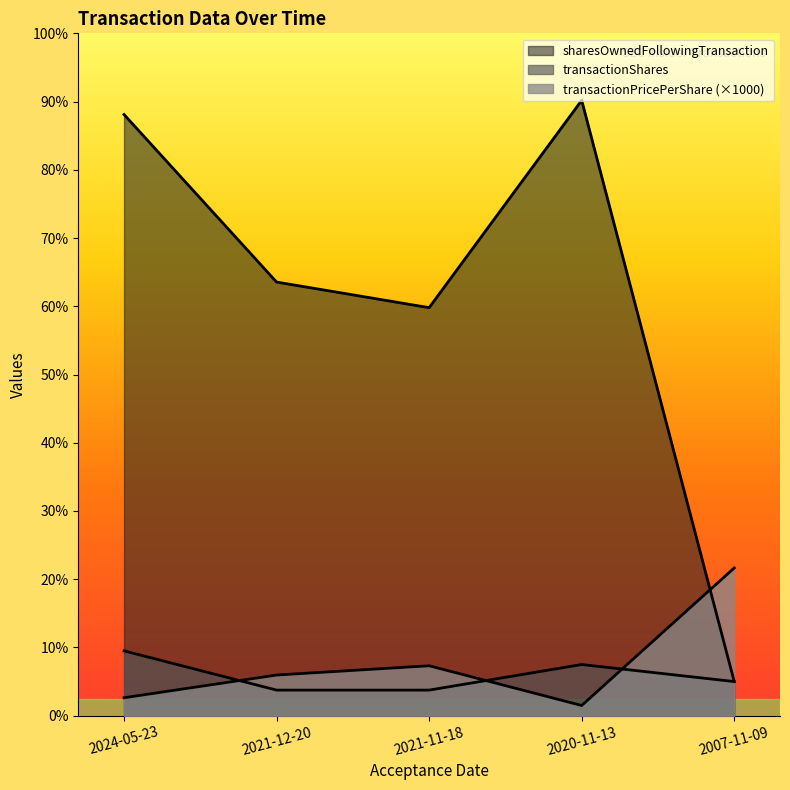

True or false: sharesOwnedFollowingTransaction and transactionShares cross at least once.

False